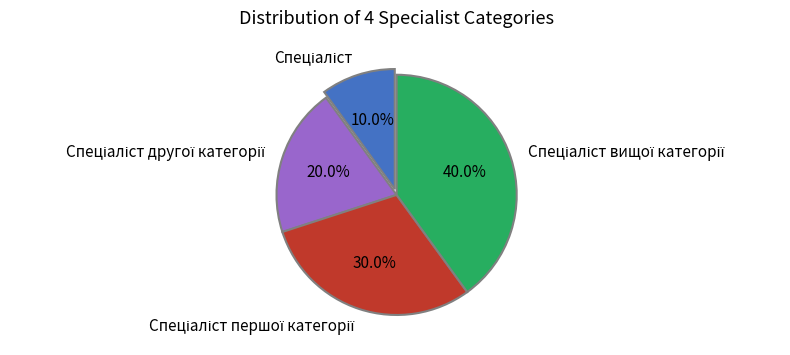

How many slices are in this pie chart?

4